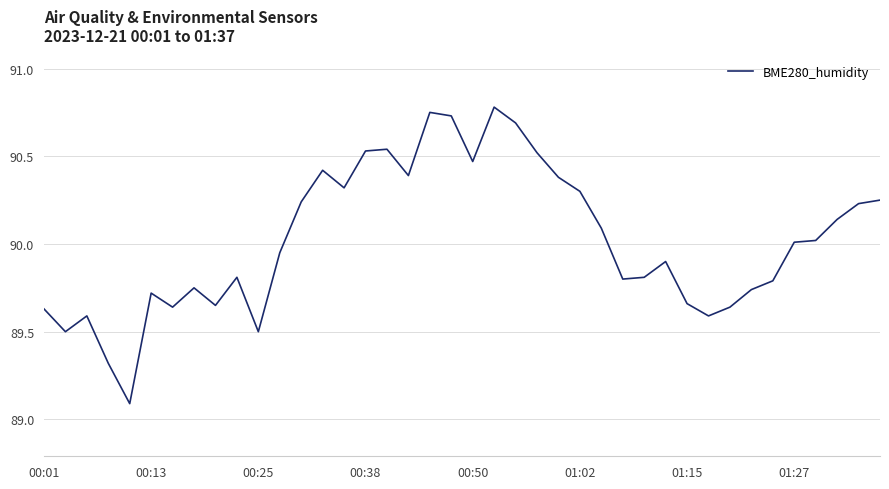

What is the difference between the maximum and minimum values?

1.7